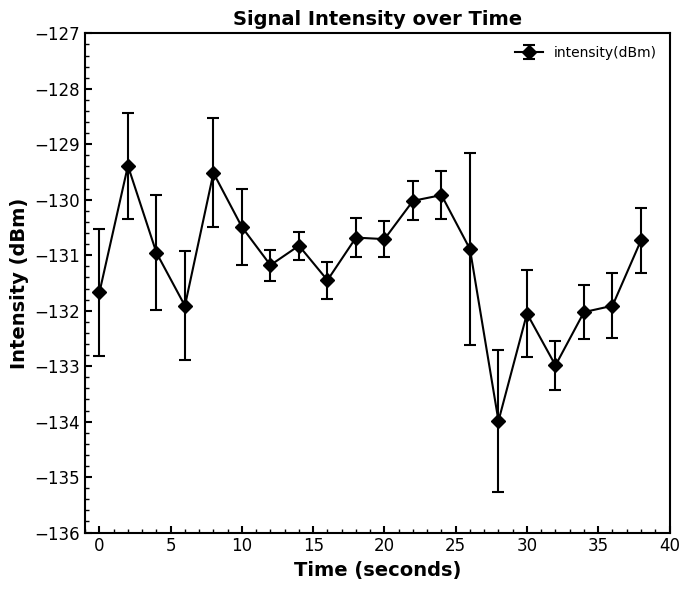

What is the value of the 3rd point from the left?

-131.0